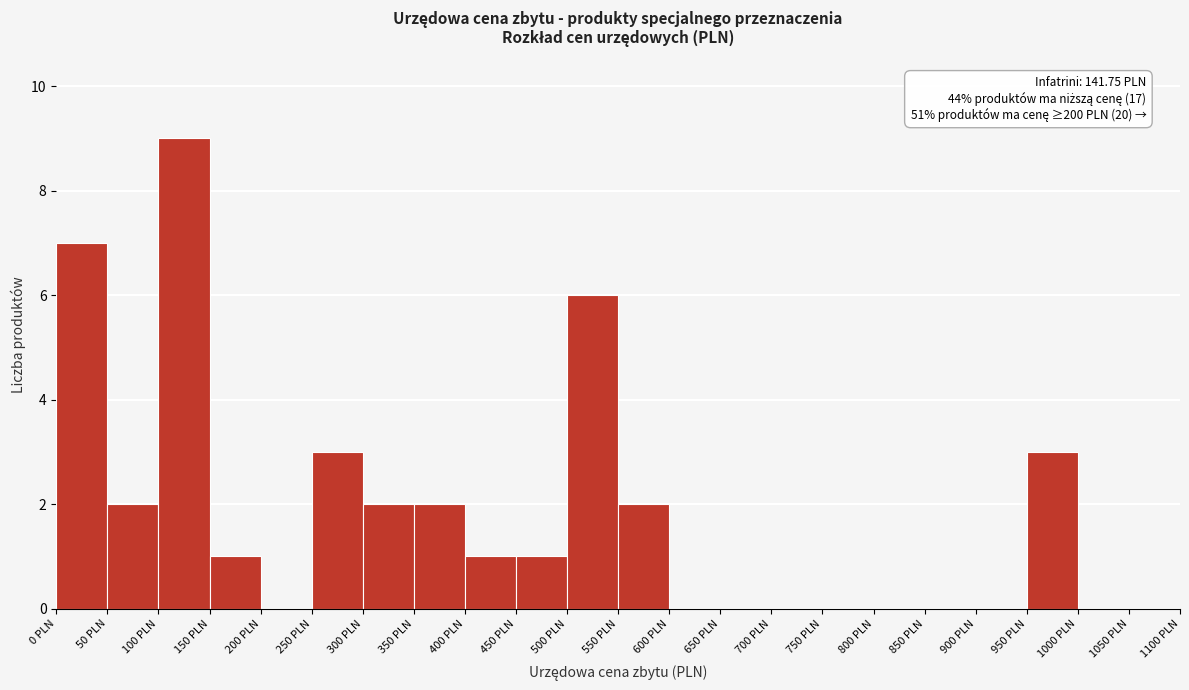

Which range on the x-axis has the tallest bar?

100 to 150